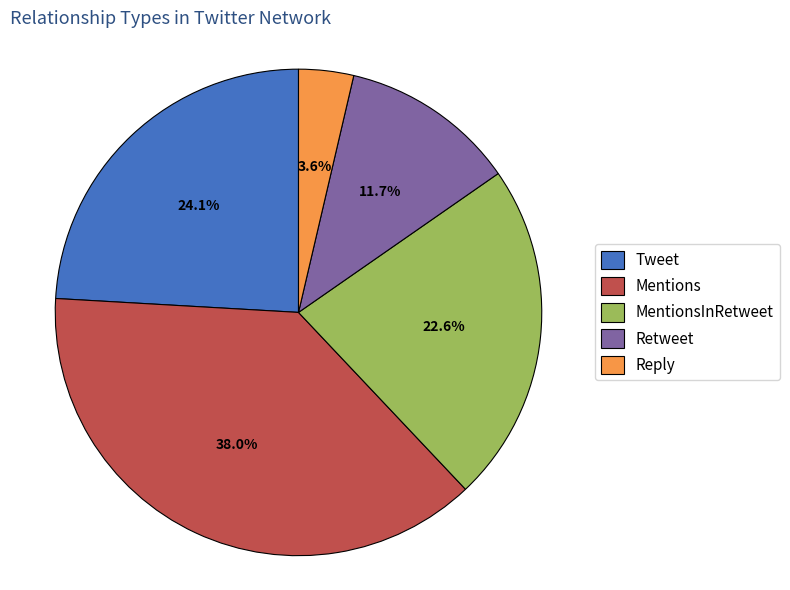

To the nearest percent, what percentage of the pie is Reply?

4%